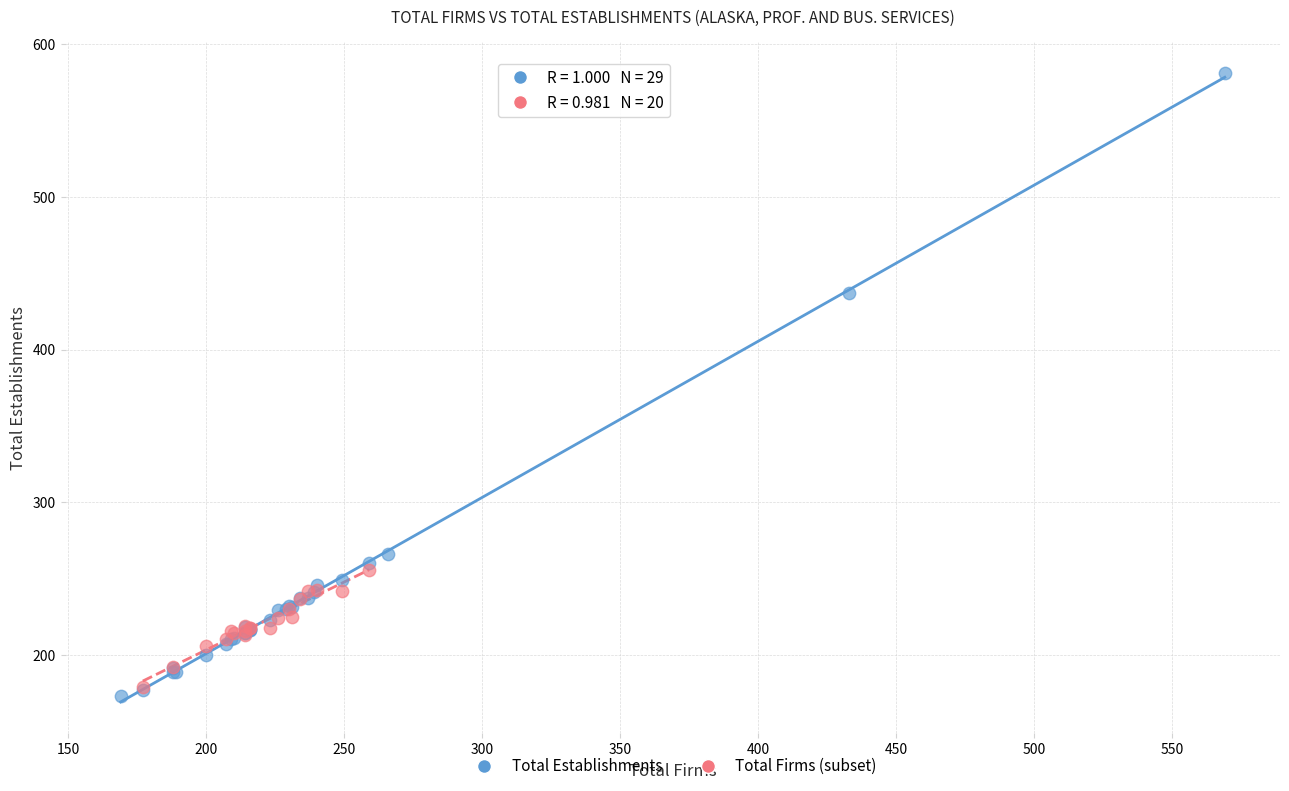

Which series has the widest spread of Y values?

Total Establishments